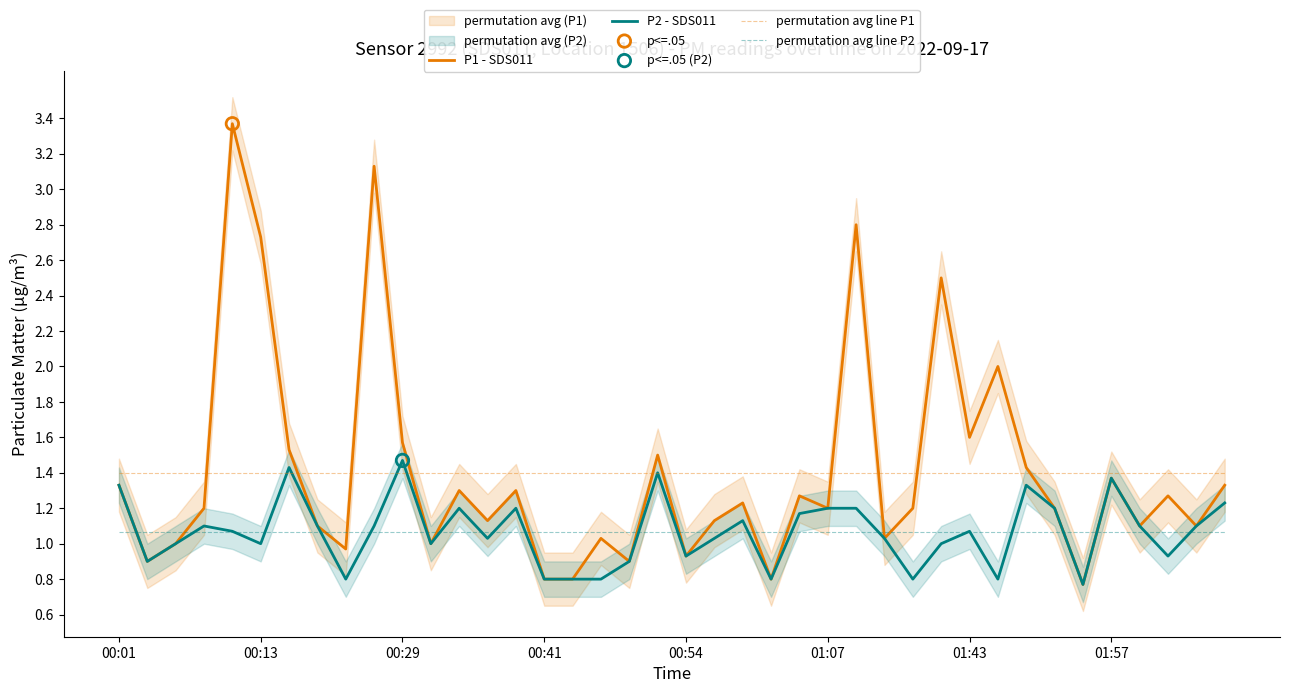

The P1 - SDS011 series shows 0.5 at 00:41. True or false?

False